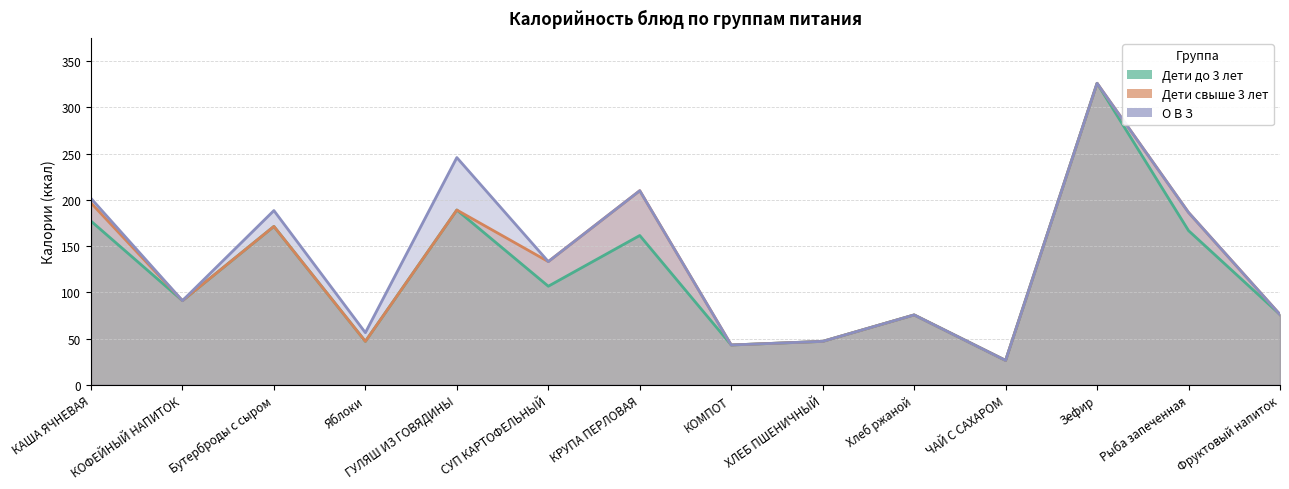

Reading left to right, what are all the values shown in this chart?

Дети до 3 лет: 177.0	91.0	171.3	47.0	189.0	106.6	161.5	43.1	47.0	75.6	26.4	326.0	166.7	76.0
Дети свыше 3 лет: 196.7	91.0	171.3	47.0	189.0	133.2	209.9	43.1	47.0	75.6	26.4	326.0	186.3	76.0
О В З: 201.6	91.0	188.4	56.4	245.7	133.2	209.9	43.1	47.0	75.6	26.4	326.0	186.3	76.0